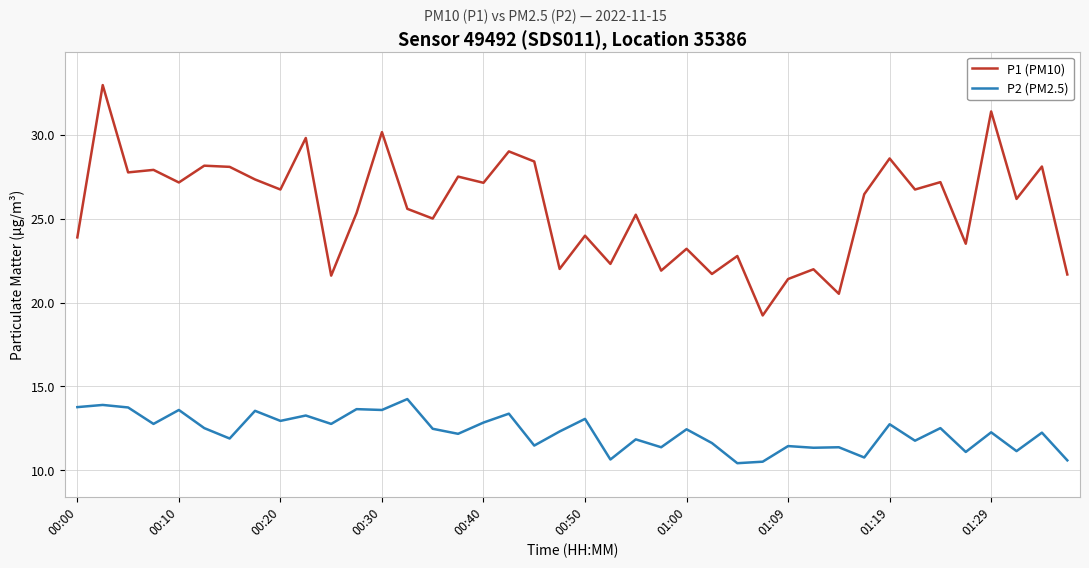

How many distinct data groups are displayed?

2